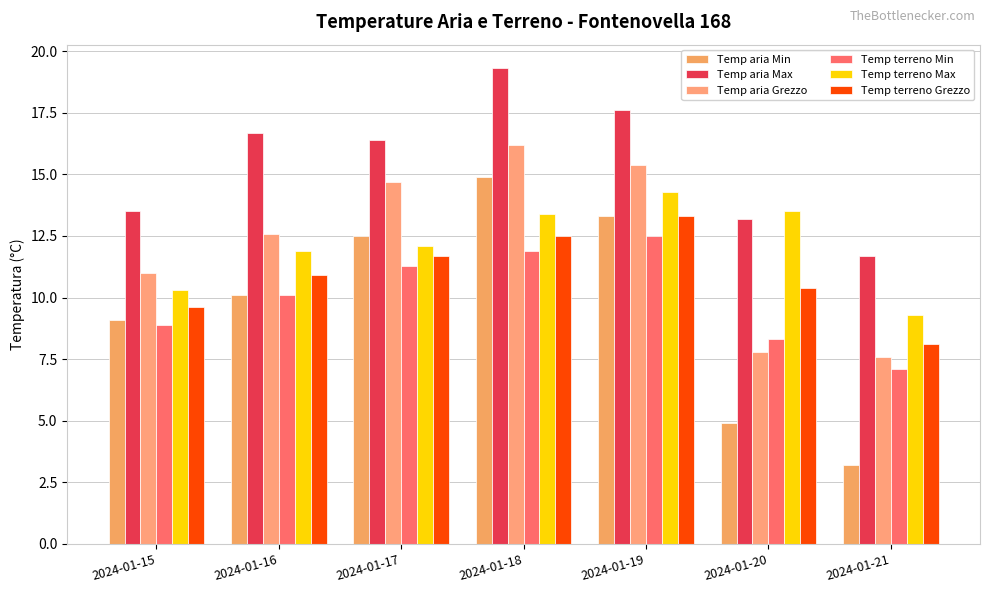

Which series has the largest range (max minus min)?

Temp aria Min